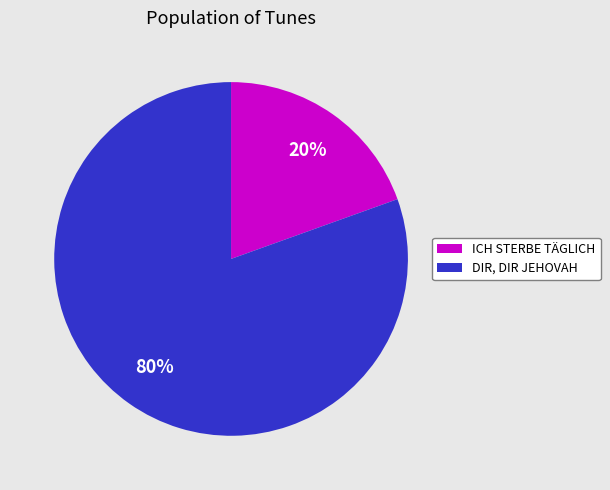

To the nearest percent, what percentage of the pie is ICH STERBE TÄGLICH?

20%